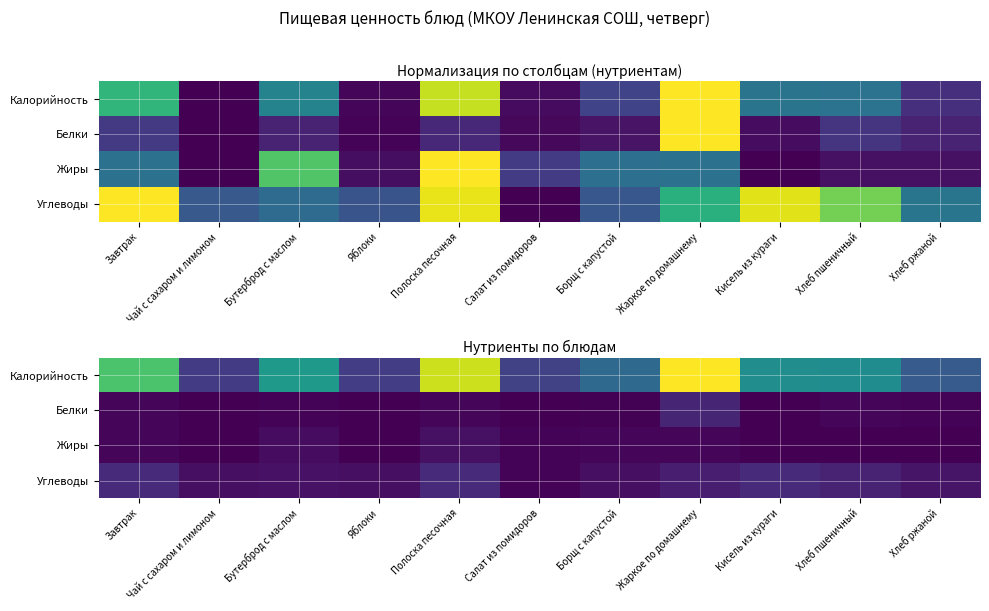

List the series in order of their peak value, lowest first.

Жиры, Белки, Углеводы, Калорийность